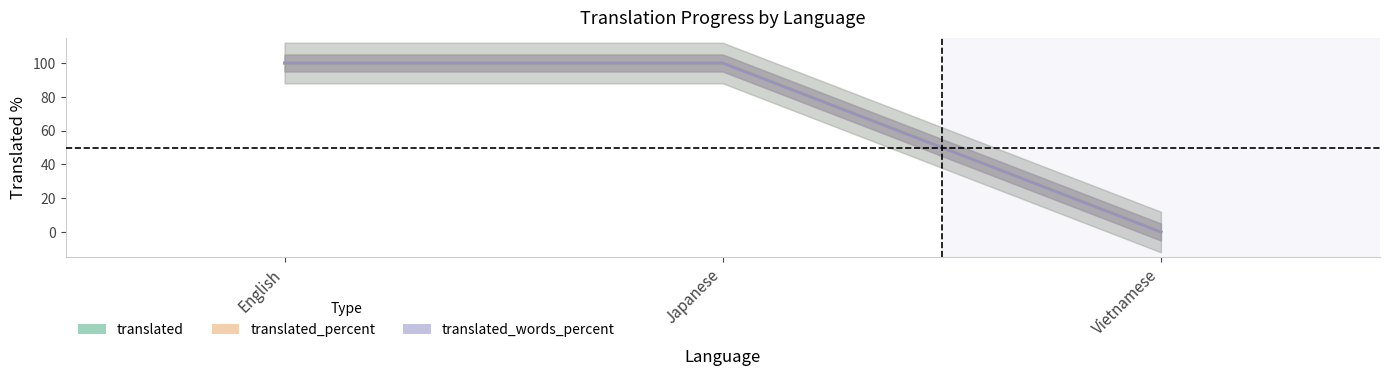

What are all the series names shown in the legend?

translated, translated_percent, translated_words_percent